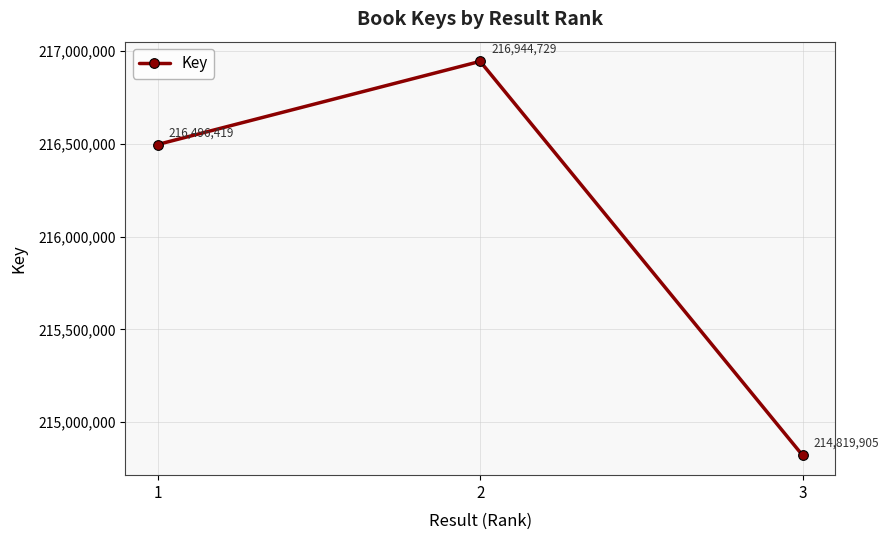

How many series are shown in this chart?

1